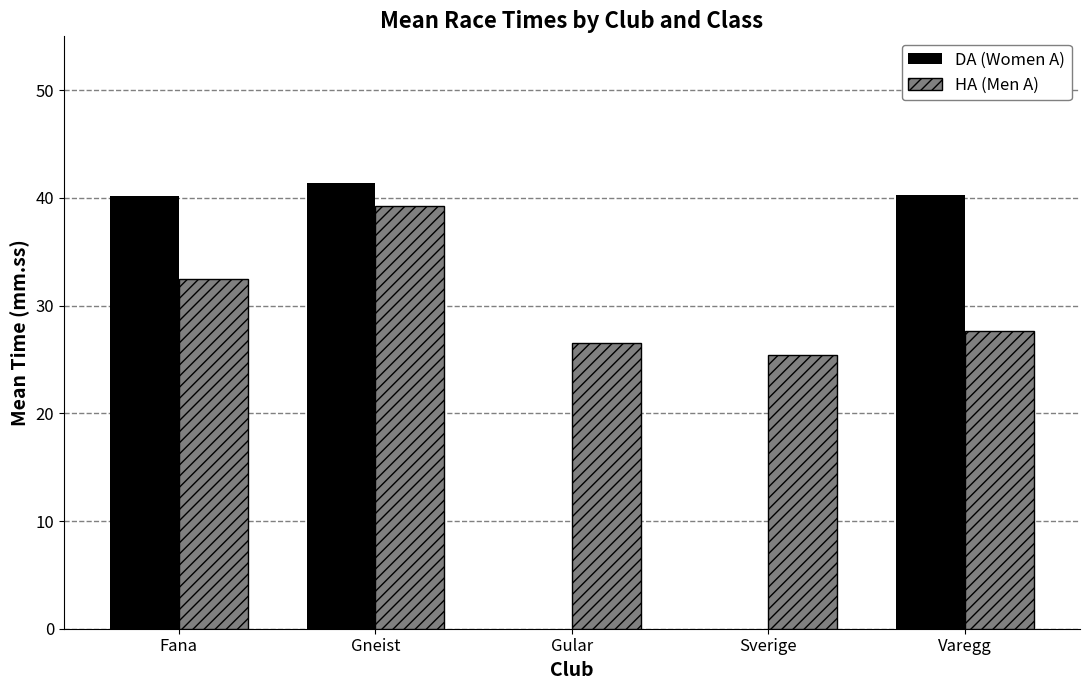

Is it true that DA (Women A) equals 0.0 at Sverige?

True